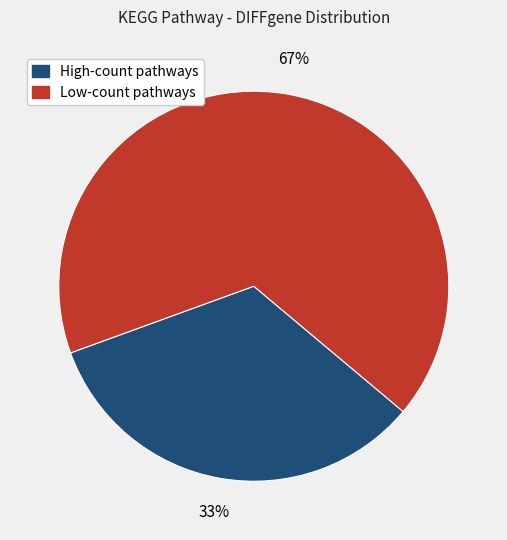

What percentage is the High-count pathways slice, to the nearest percent?

33%